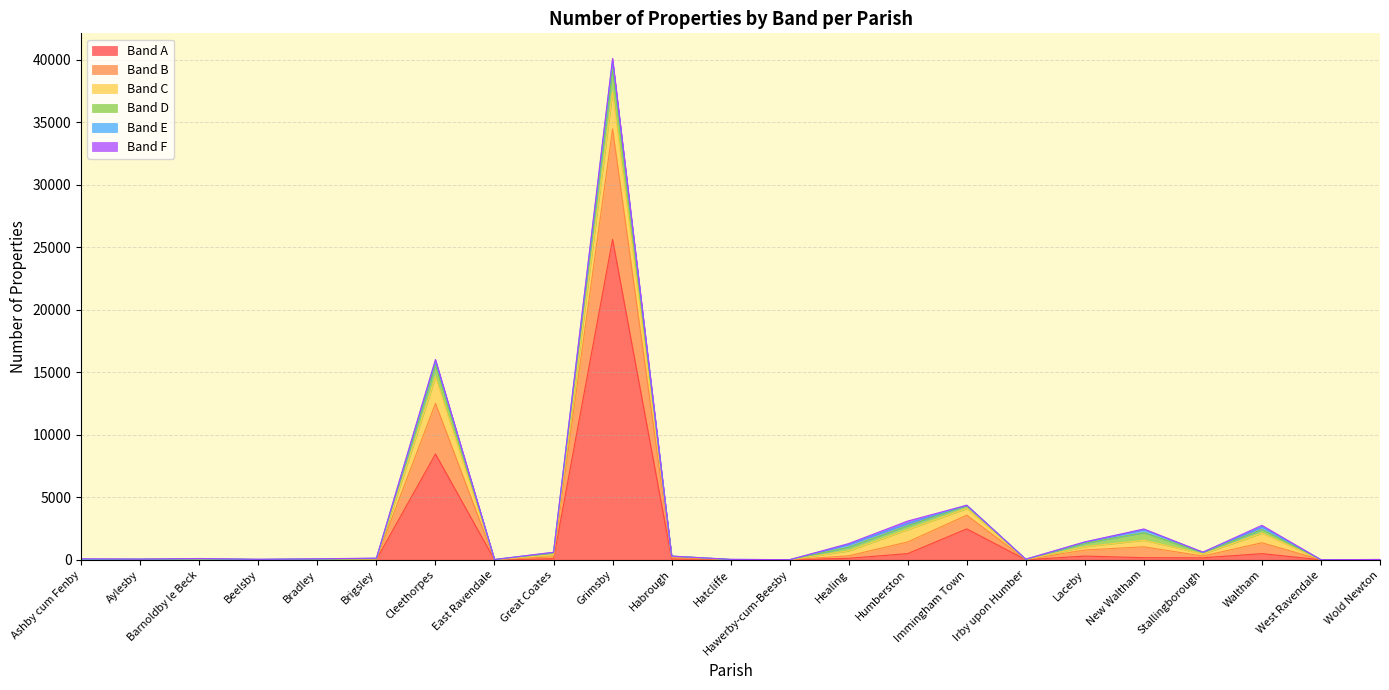

The Band E series shows 21 at Immingham Town. True or false?

True